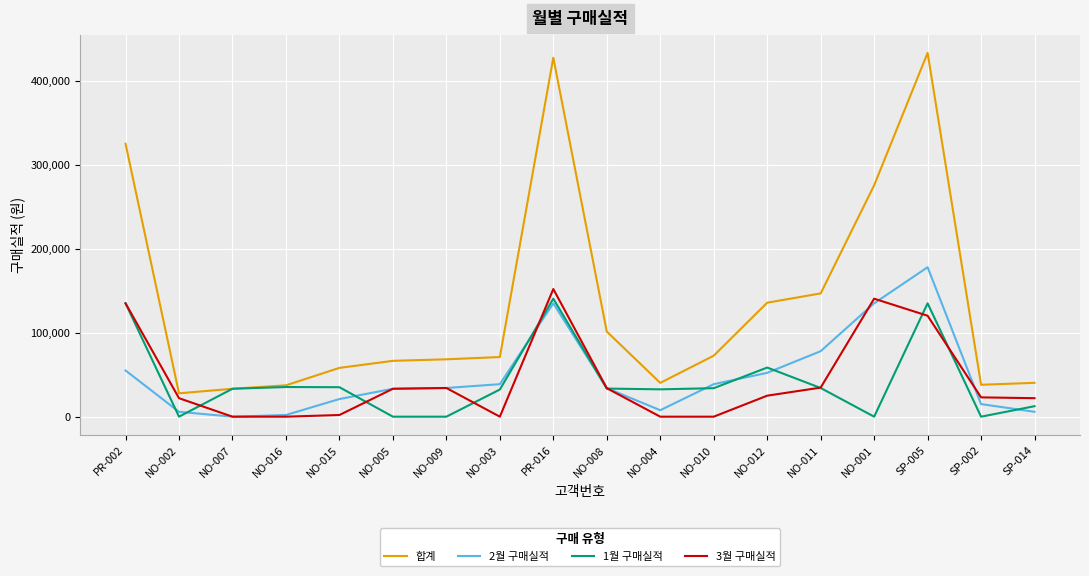

How many distinct data groups are displayed?

4